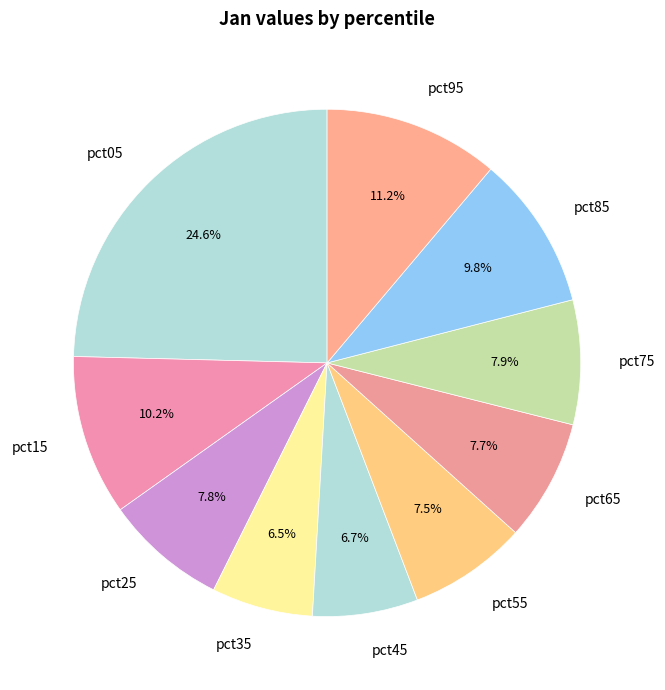

How many segments does this pie chart have?

10